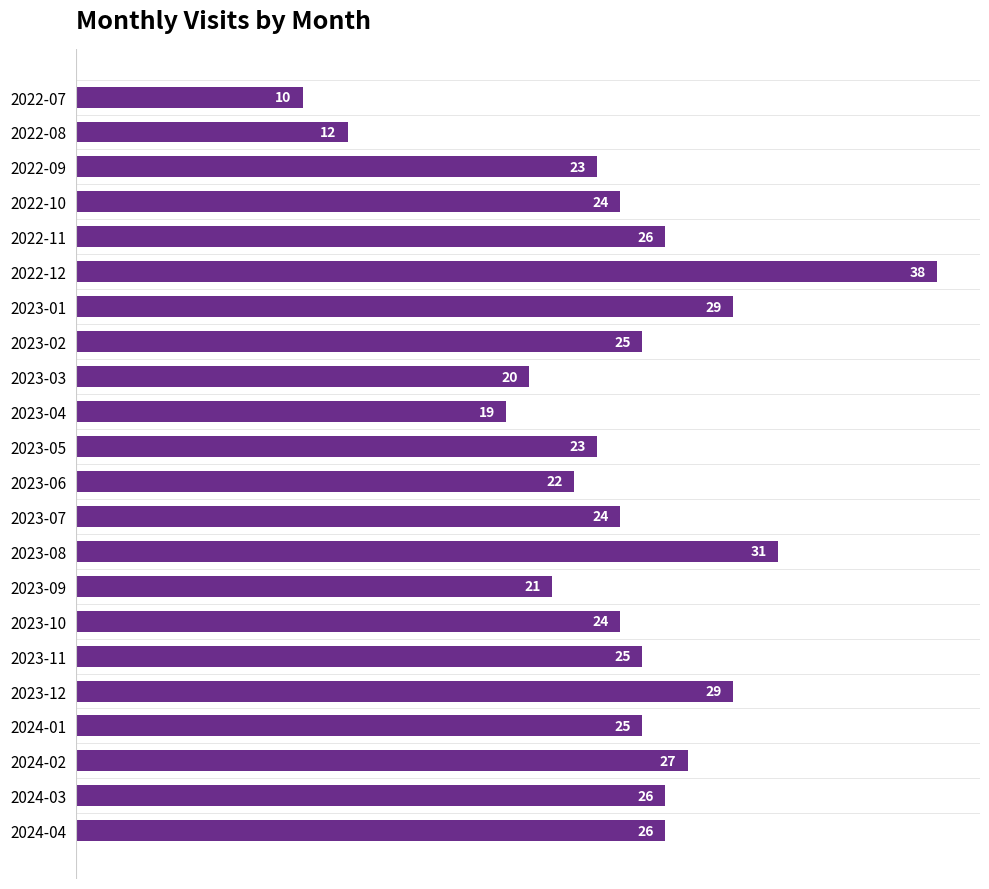

Reading top to bottom, extract all data points from this chart.

10	12	23	24	26	38	29	25	20	19	23	22	24	31	21	24	25	29	25	27	26	26